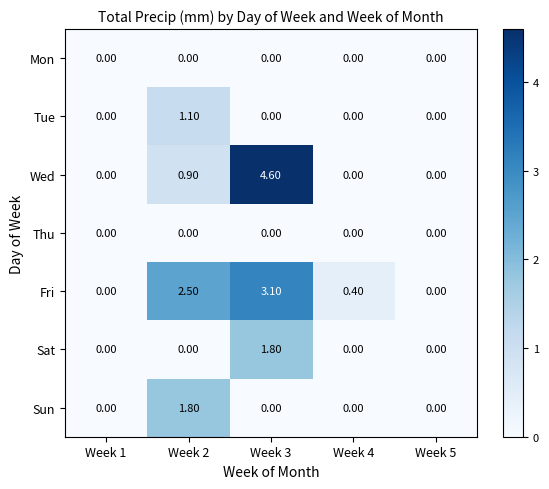

At which category is the sum across all series the highest?

Week 3